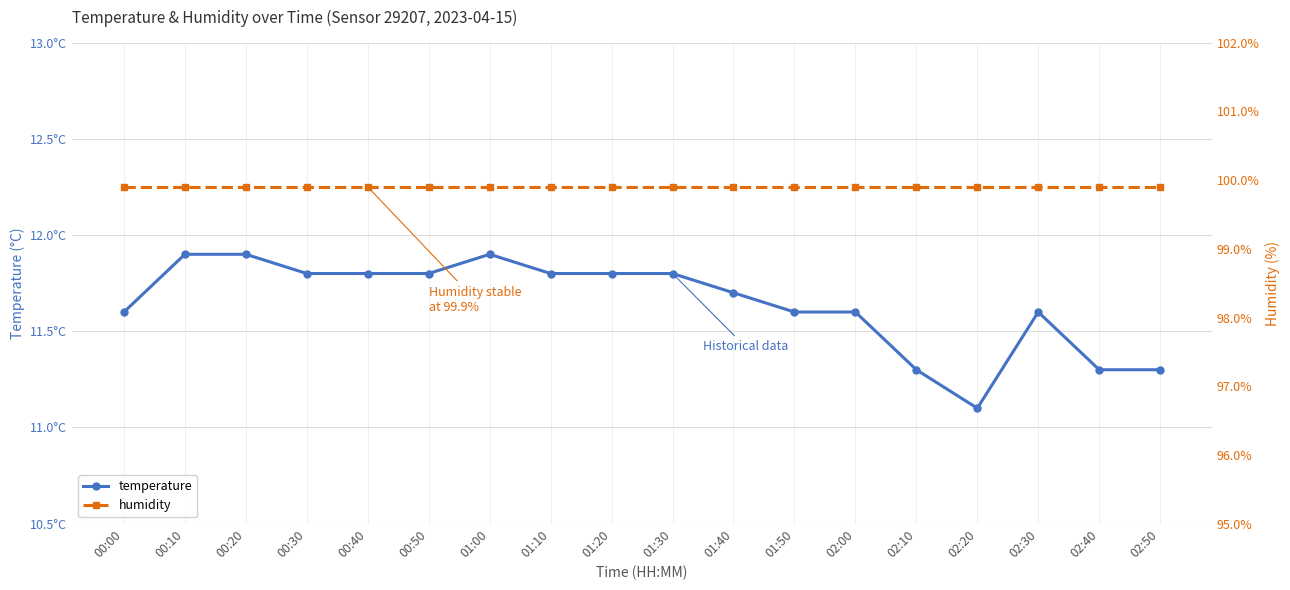

List the series in order of their overall mean, lowest first.

temperature, humidity